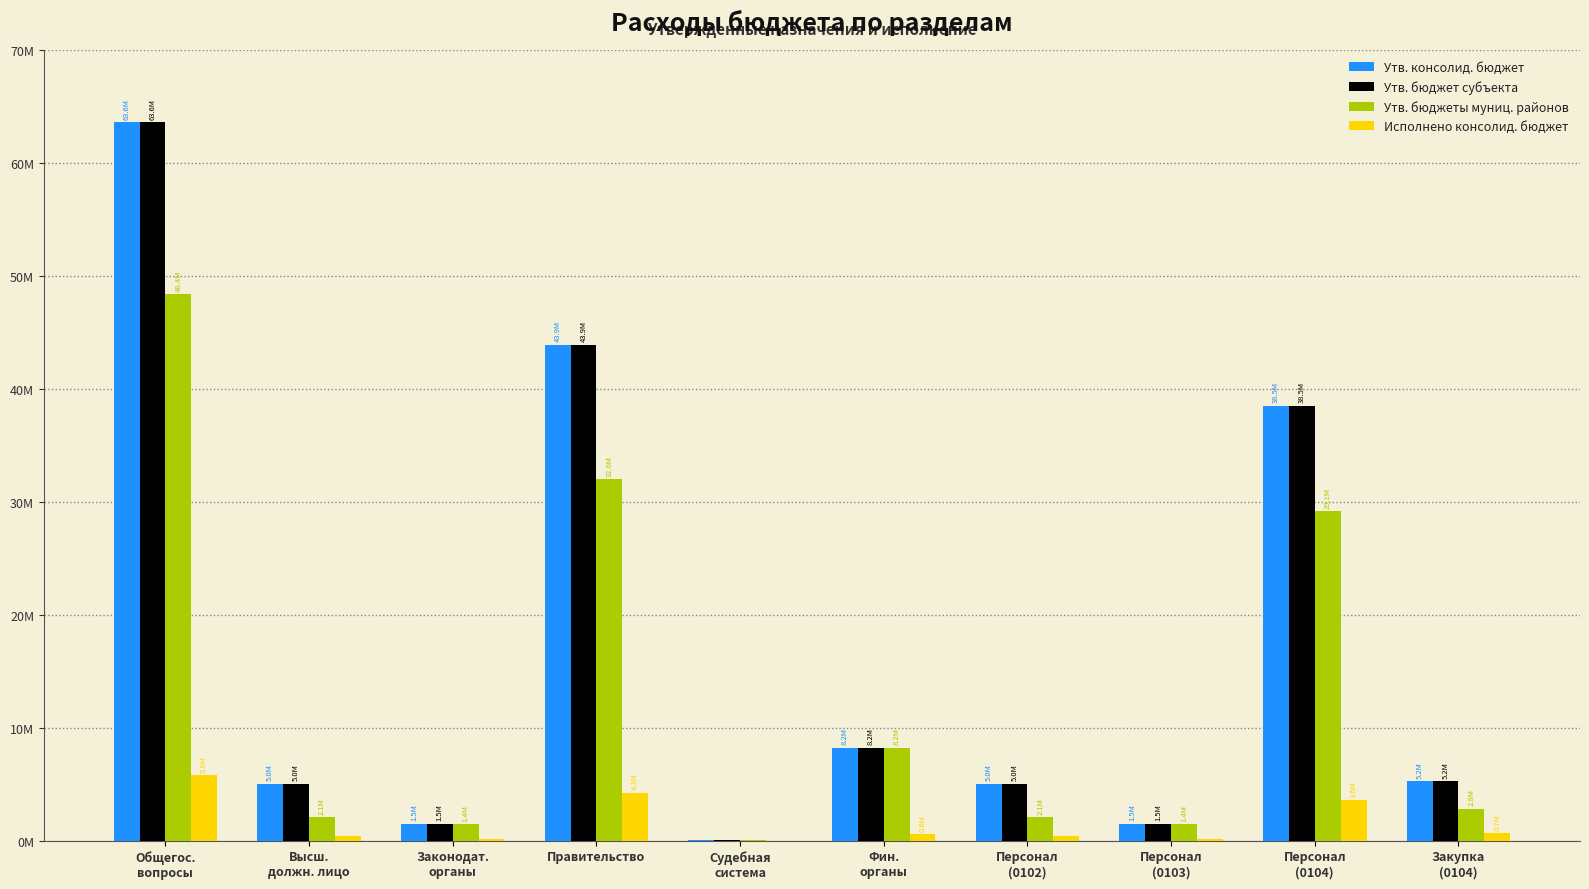

The Утв. бюджет субъекта series shows 63579765.8 at Общегос.
вопросы. True or false?

True